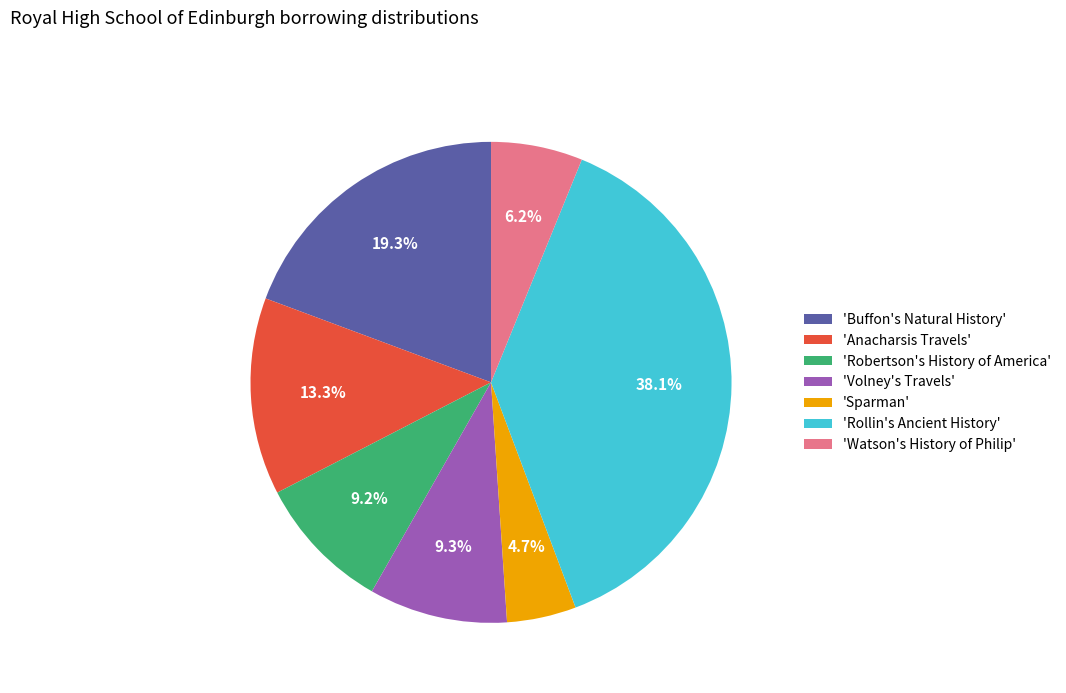

To the nearest percent, what is the average slice percentage?

14%